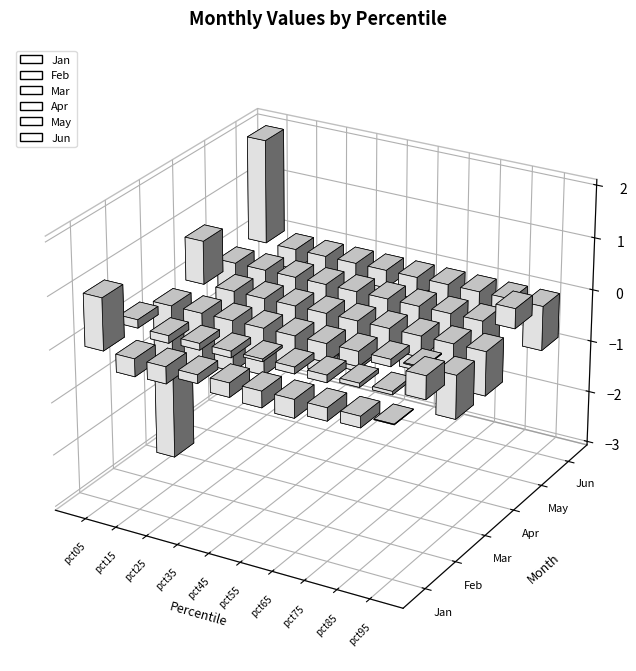

Read the Jun value at pct75.

-0.5